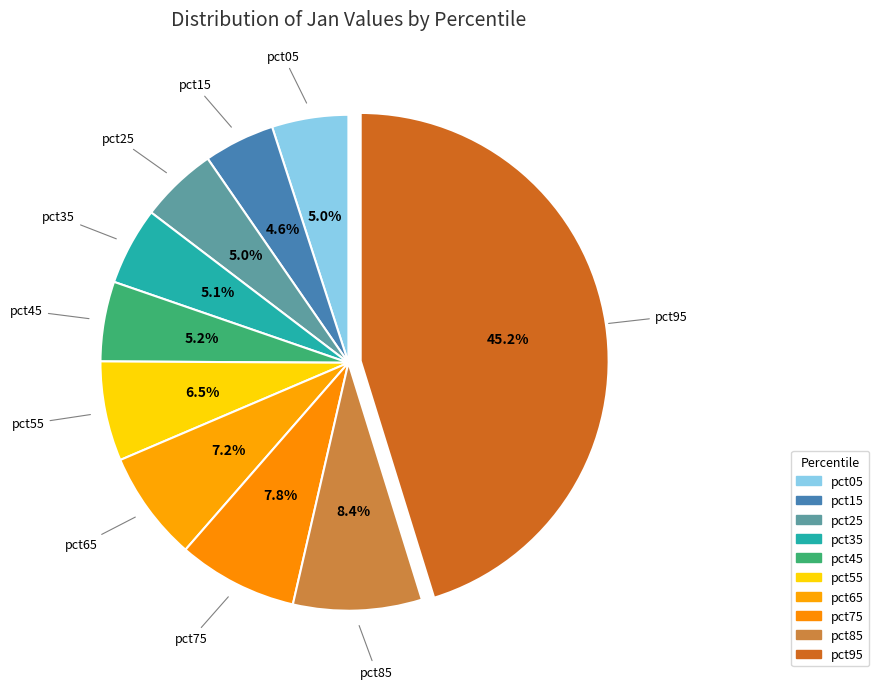

To the nearest percent, what is the difference between the pct75 and pct35 slice percentages?

3%